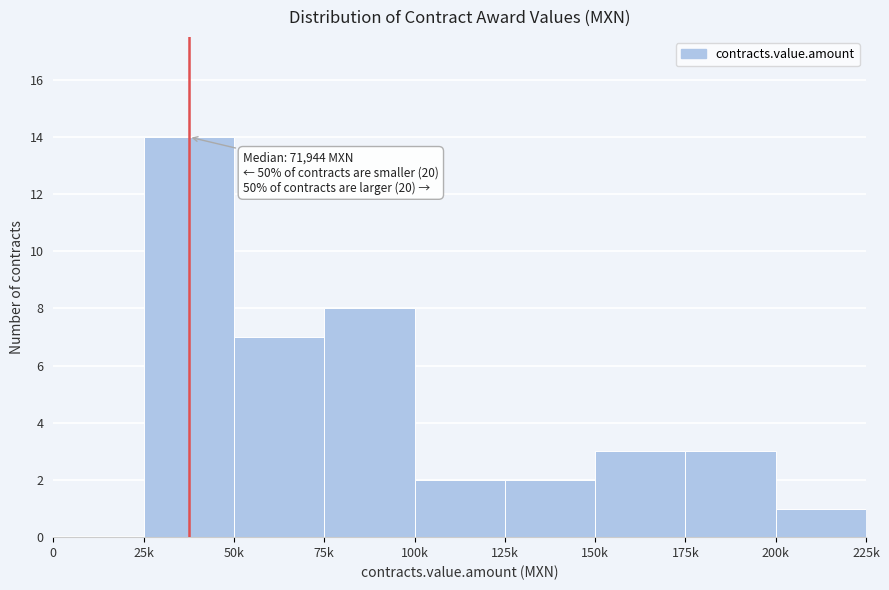

Reading right to left, list all the values displayed in this chart.

200k=1	175k=3	150k=3	125k=2	100k=2	75k=8	50k=7	25k=14	0=0